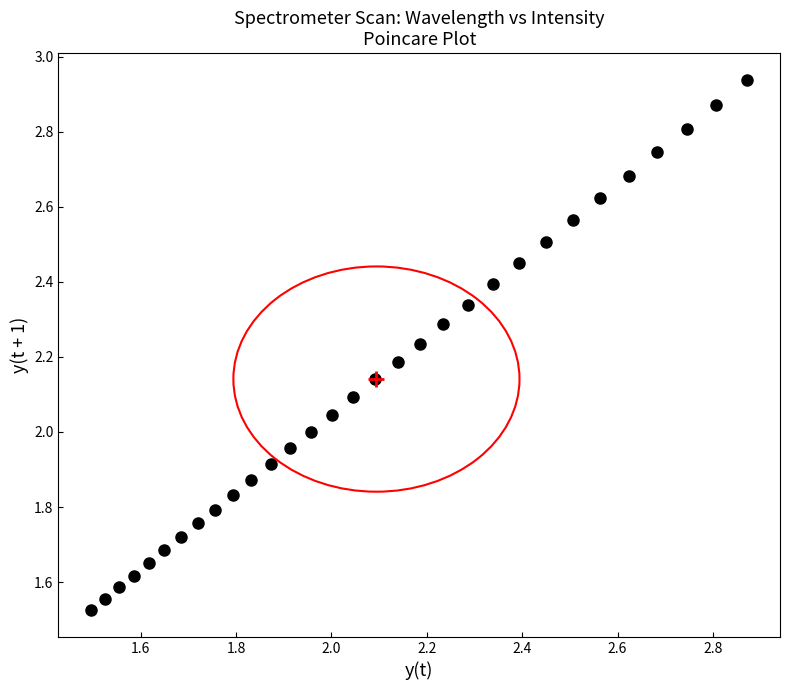

What is the range of Y values (max minus min)?

1.4